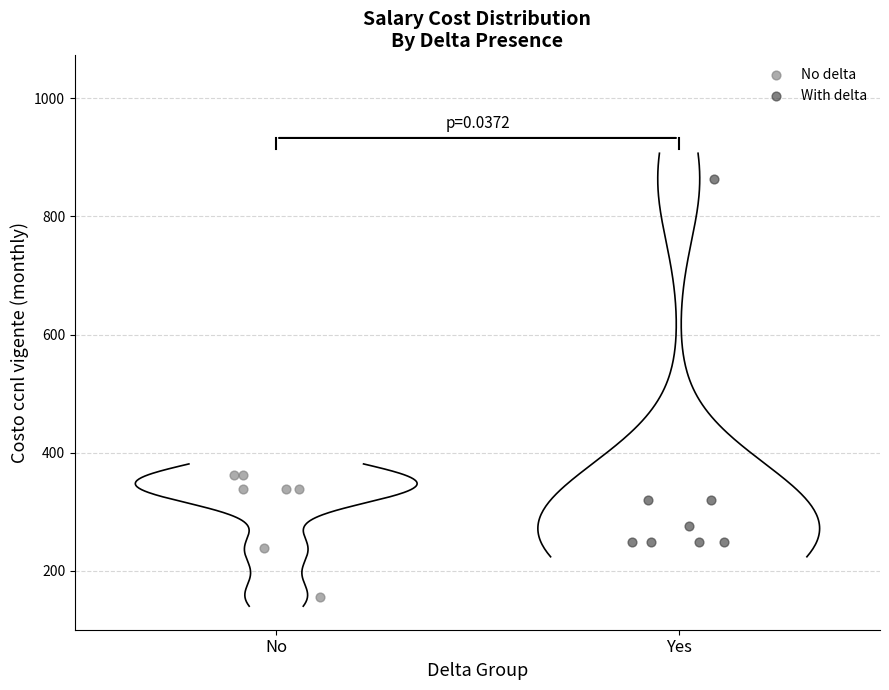

Which series reaches the maximum Y coordinate?

With delta